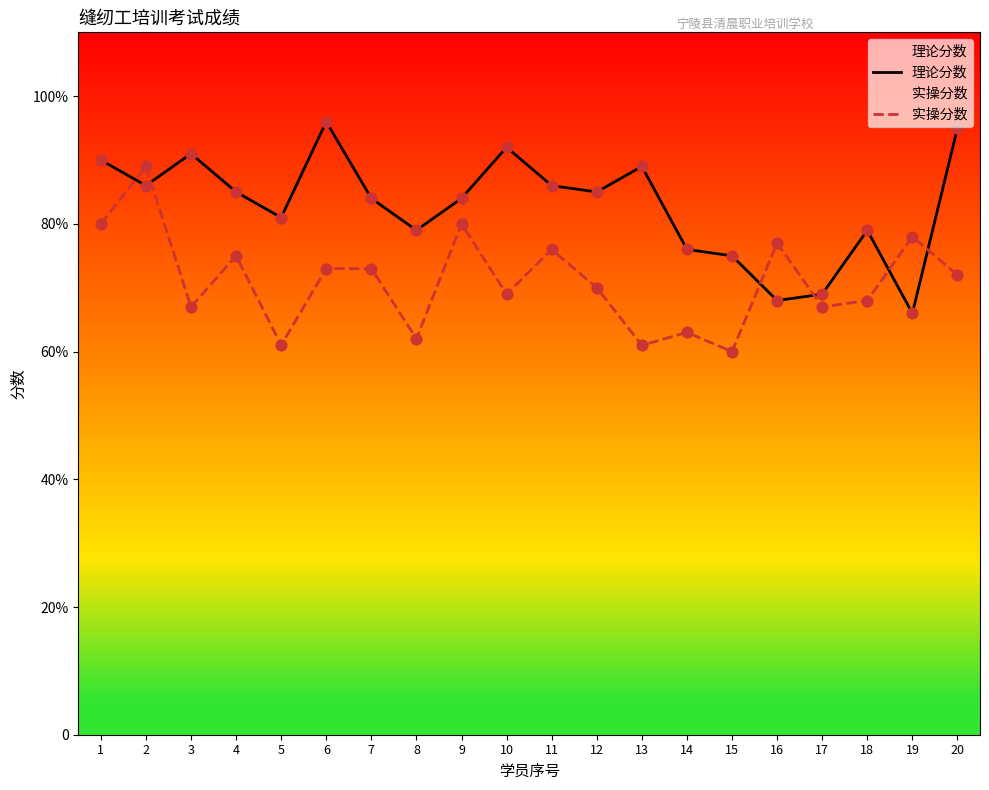

Is the value of 实操分数 at 13 greater than the value of 理论分数 at 17?

No